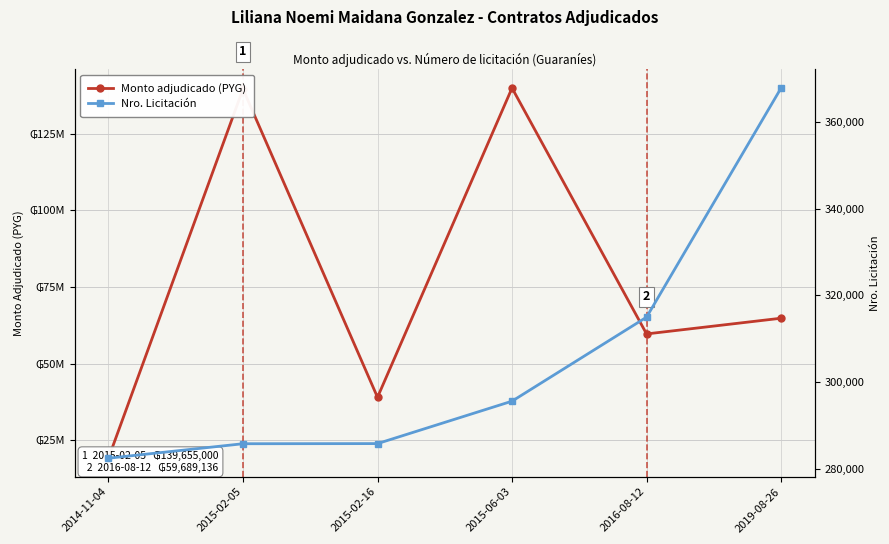

True or false: Nro. Licitación and Monto adjudicado (PYG) intersect in this chart.

False